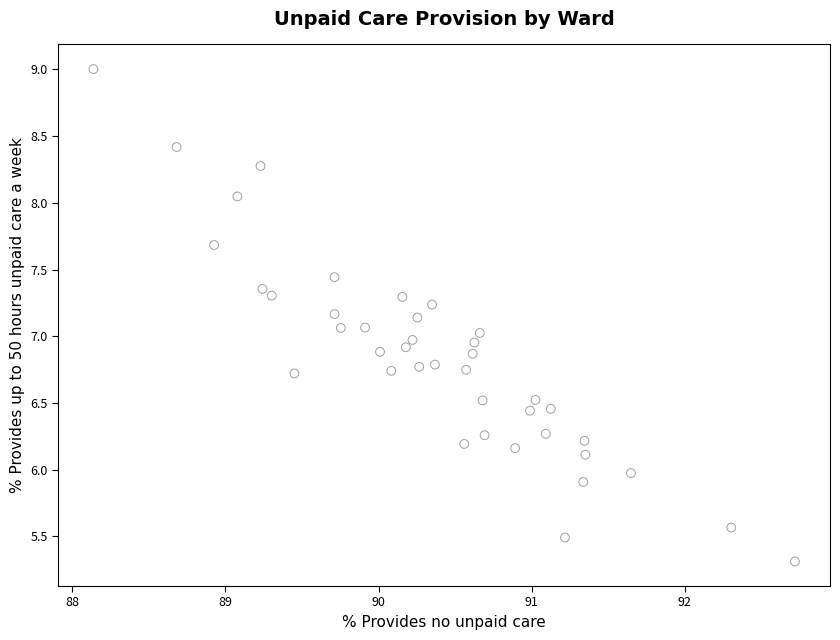

What is the range of X values (max minus min)?

4.6